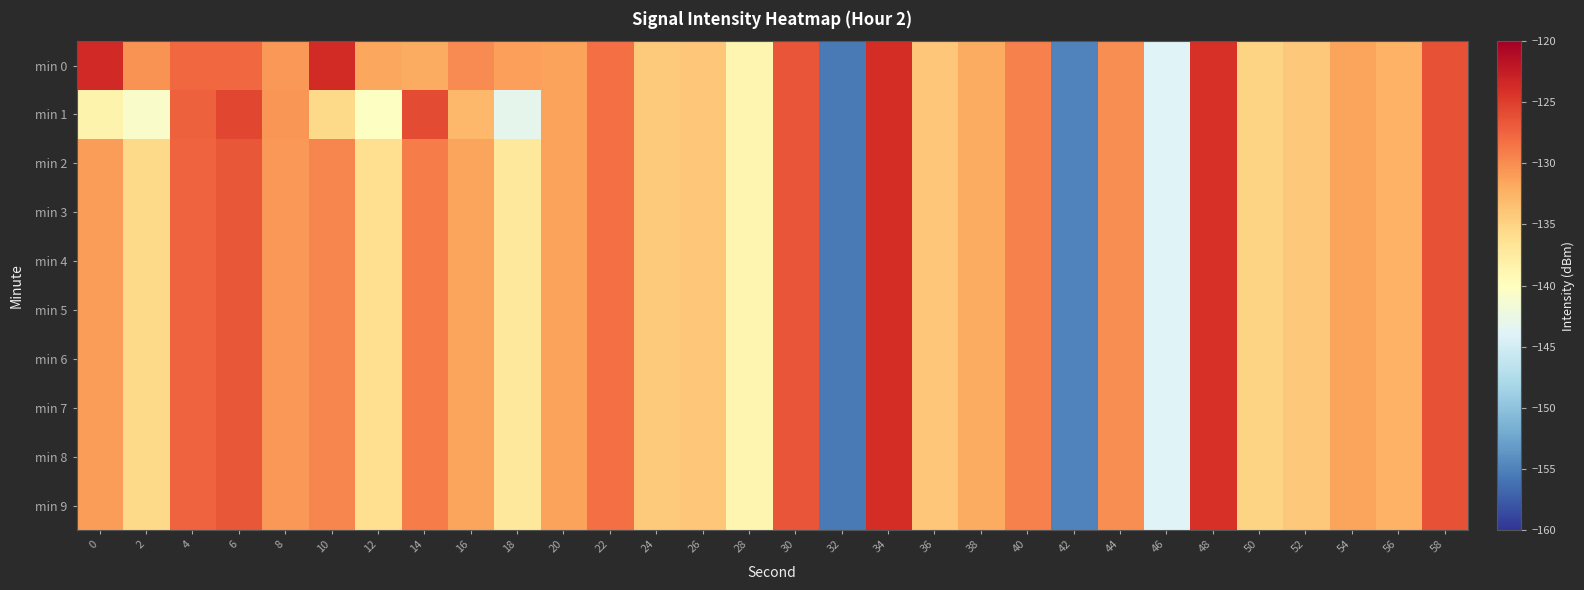

At which category is the sum across all series the highest?

34